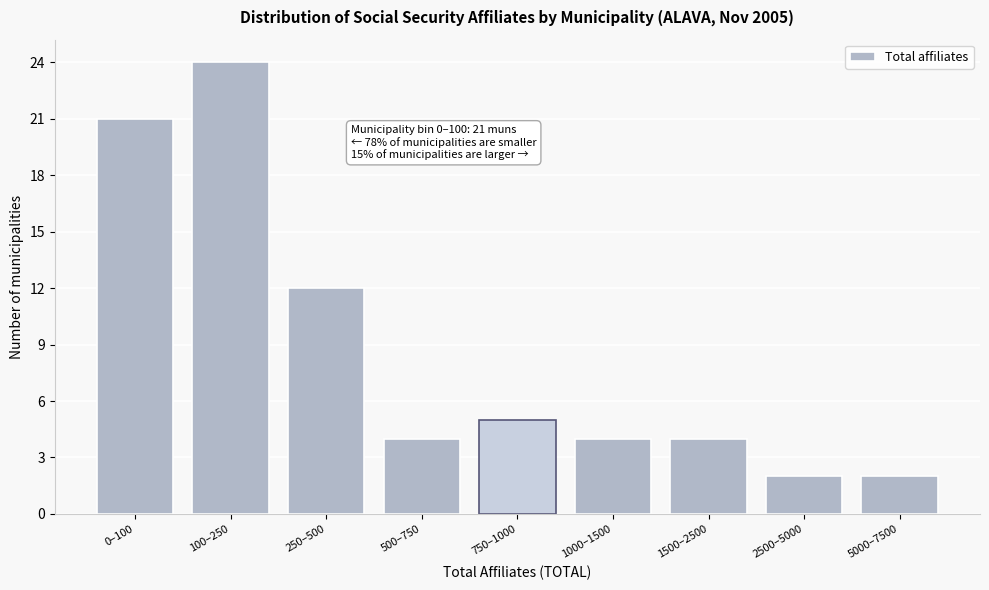

Reading left to right, extract all data points from this chart.

0–100=21	100–250=24	250–500=12	500–750=4	750–1000=5	1000–1500=4	1500–2500=4	2500–5000=2	5000–7500=2